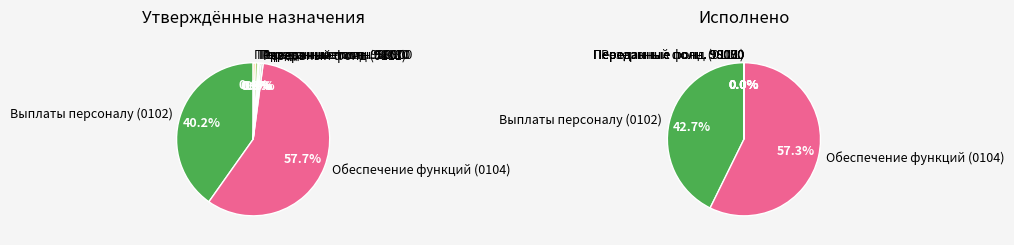

Rank the categories by value from lowest to highest.

Переданные полномочия (0113/98070), Выполнение переданных полномочий (0113/98100), Переданные полномочия (0113/98090), Резервный фонд, Переданные полномочия (0113/98080), Расходы на выплаты персоналу, Расходы на обеспечение функций